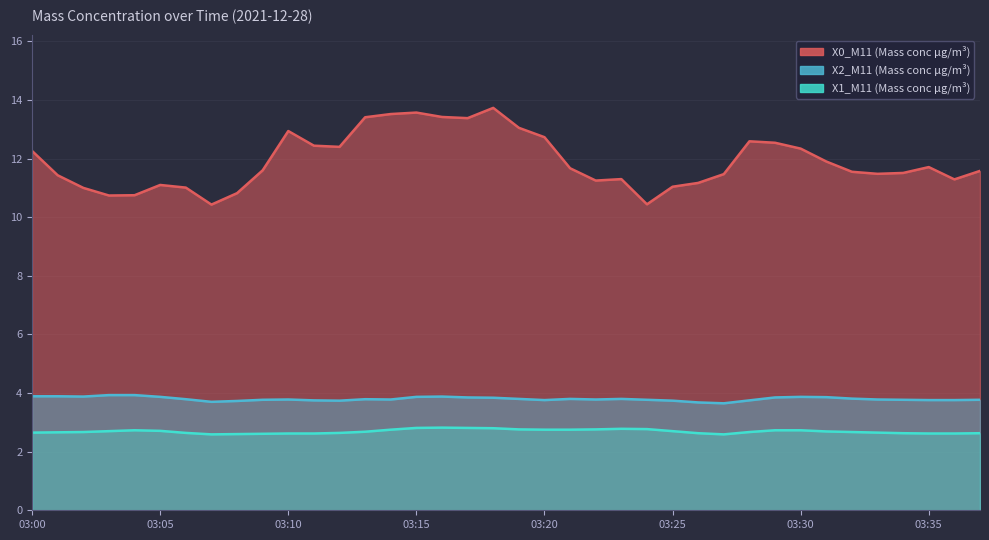

The X0_M11 (Mass conc μg/m³) series shows 12.5 at 03:29. True or false?

True